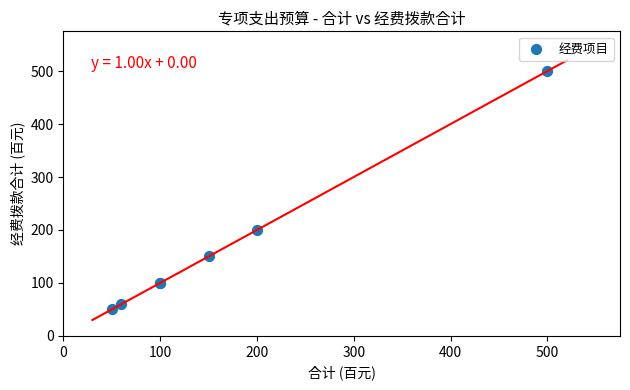

What Y value in the scatter plot is closest to 275?

200